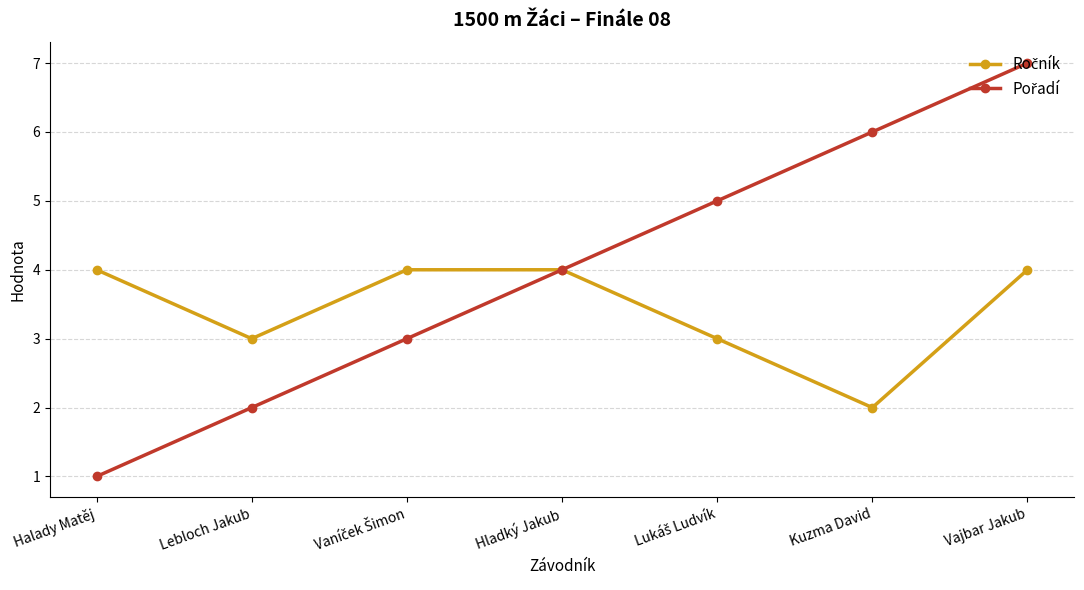

At which category is the sum across all series the highest?

Vajbar Jakub